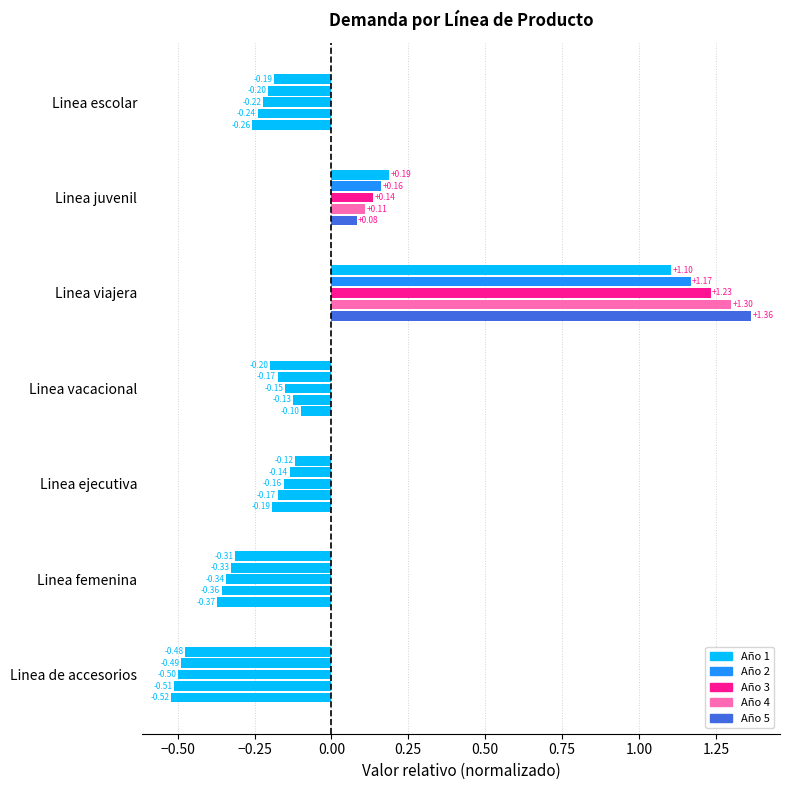

What is the maximum value shown in the chart?

1.4